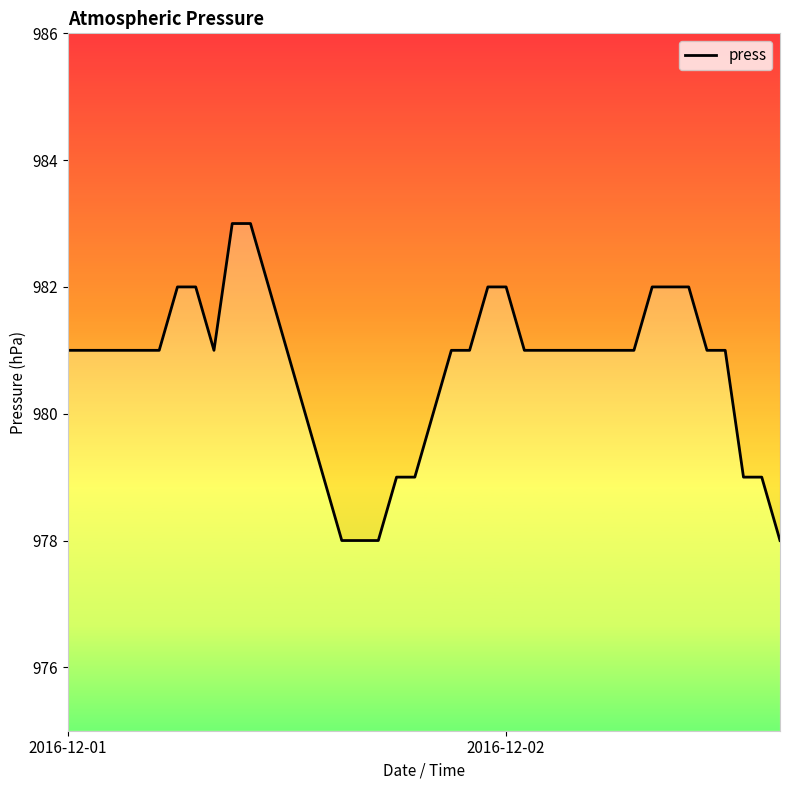

How many values are below 981?

11